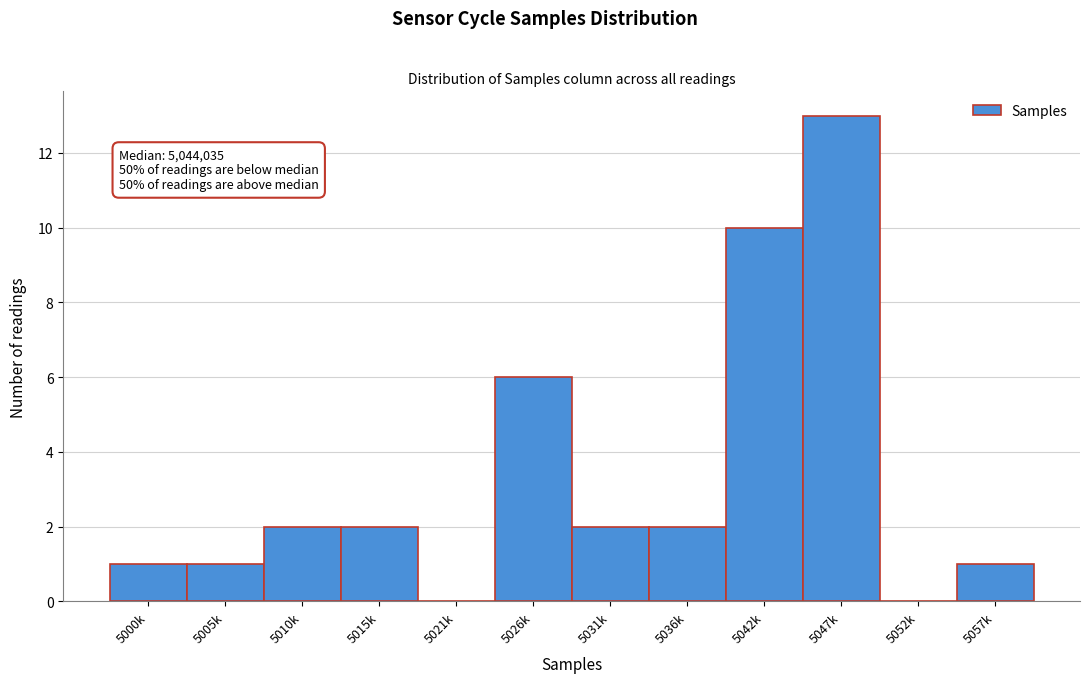

Reading left to right, transcribe all the data shown in this chart.

5000k=1	5005k=1	5010k=2	5015k=2	5021k=0	5026k=6	5031k=2	5036k=2	5042k=10	5047k=13	5052k=0	5057k=1